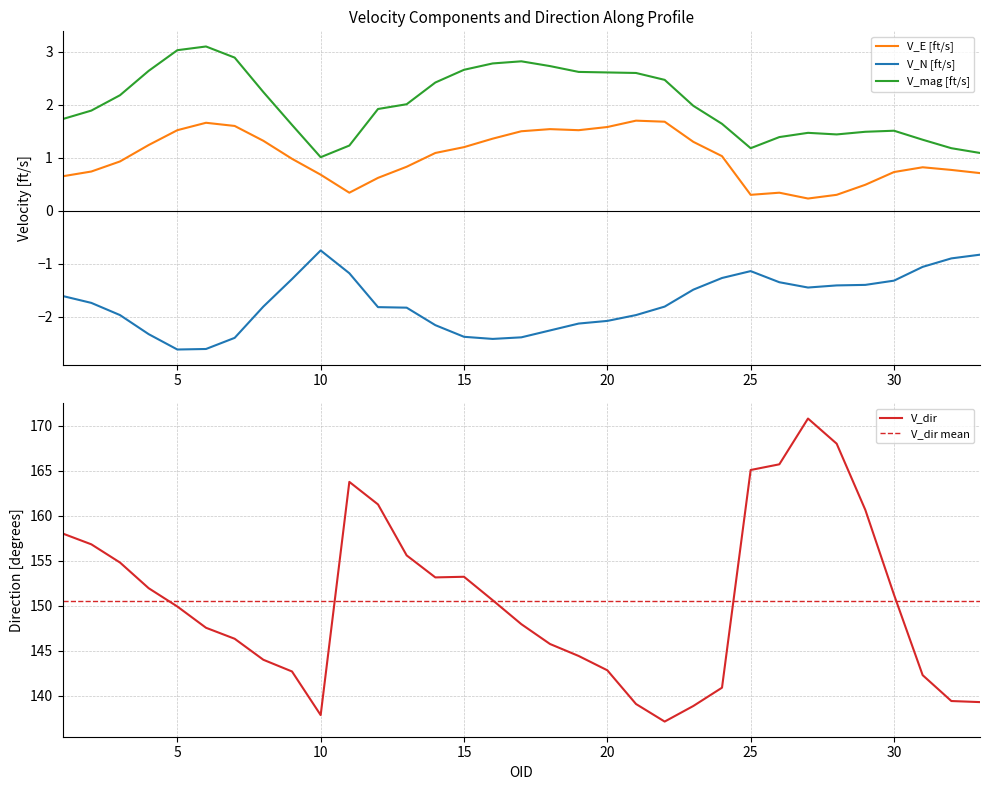

What is the difference between the second highest and minimum values in the V_E [ft/s] series?

1.4